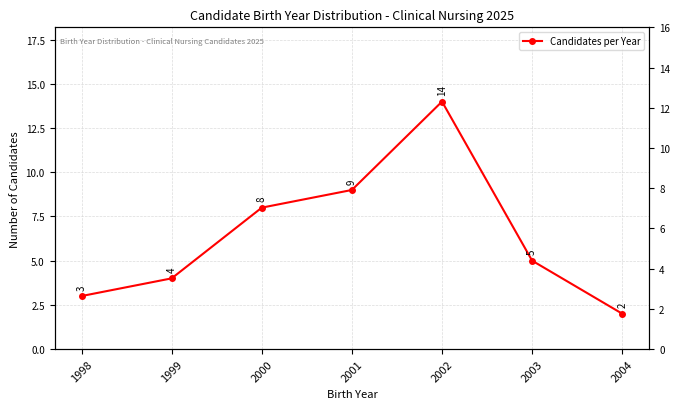

Rank the categories by value from highest to lowest.

2002, 2001, 2000, 2003, 1999, 1998, 2004